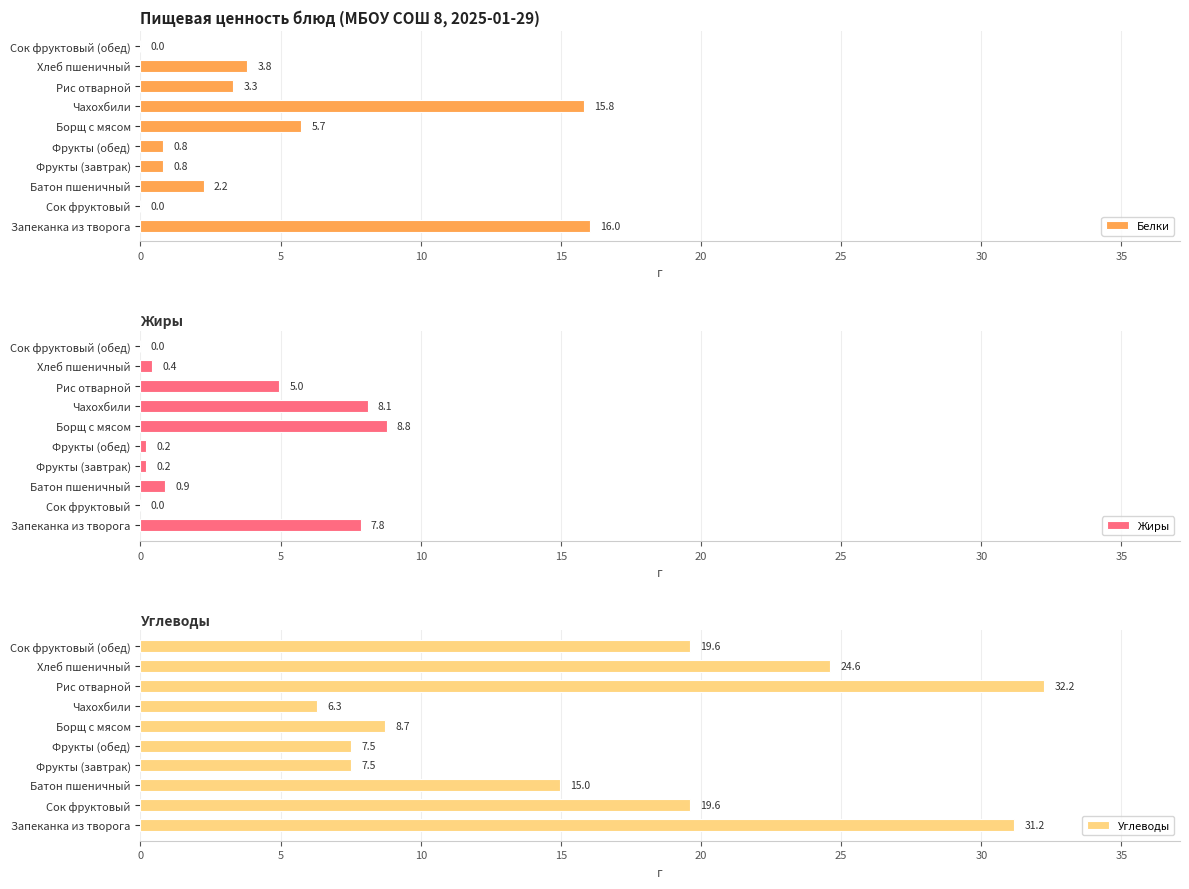

Reading left to right, extract all data points from this chart.

Белки: 16.0	0.0	2.2	0.8	0.8	5.7	15.8	3.3	3.8	0.0
Жиры: 7.8	0.0	0.9	0.2	0.2	8.8	8.1	5.0	0.4	0.0
Углеводы: 31.2	19.6	15.0	7.5	7.5	8.7	6.3	32.2	24.6	19.6